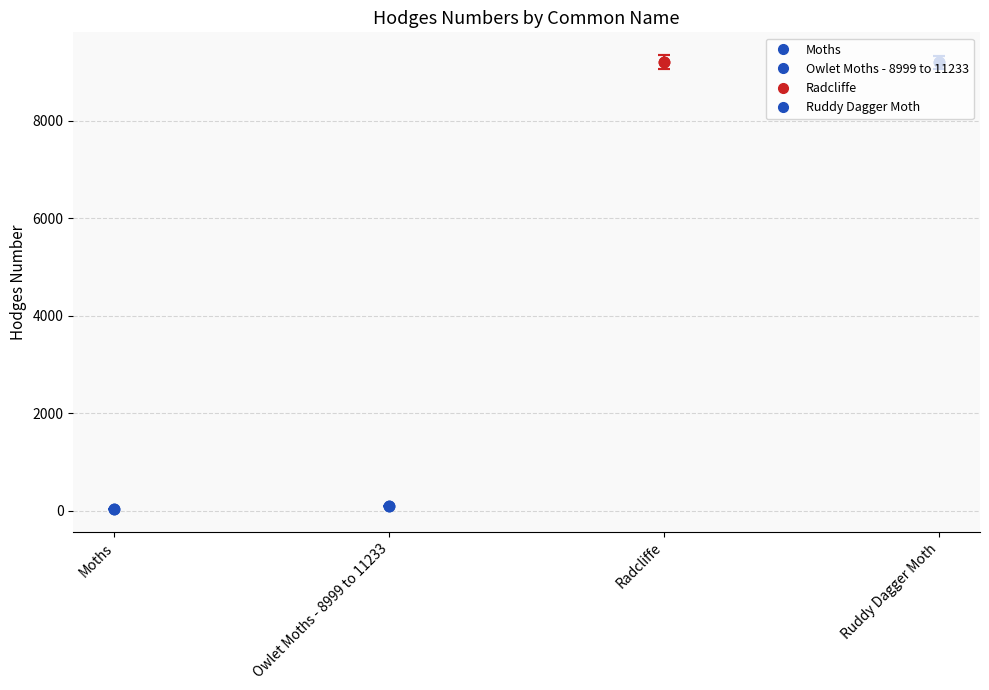

At which label is the value closest to 4619?

Owlet Moths - 8999 to 11233